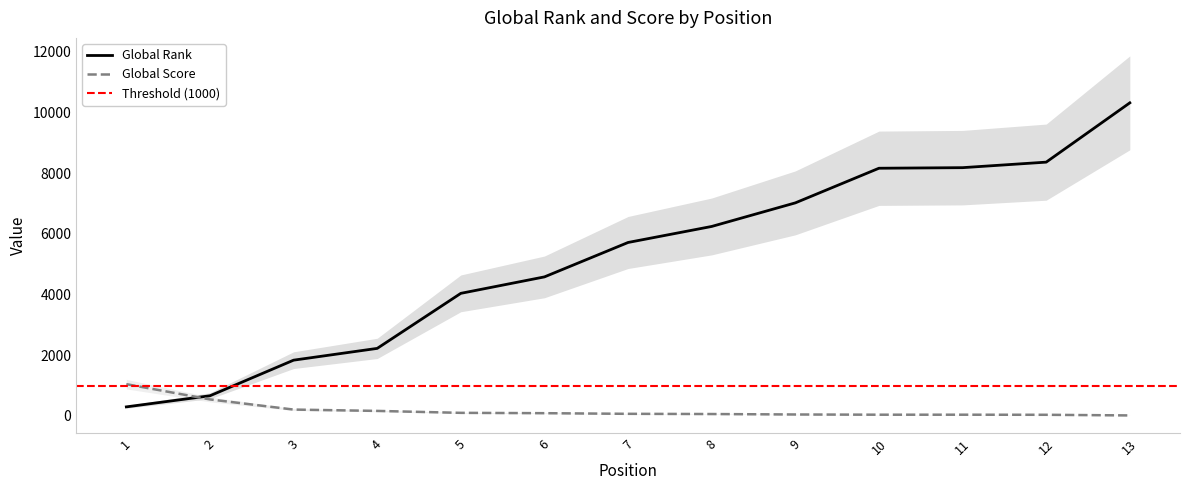

Where does the Global Score series first go above 70?

1